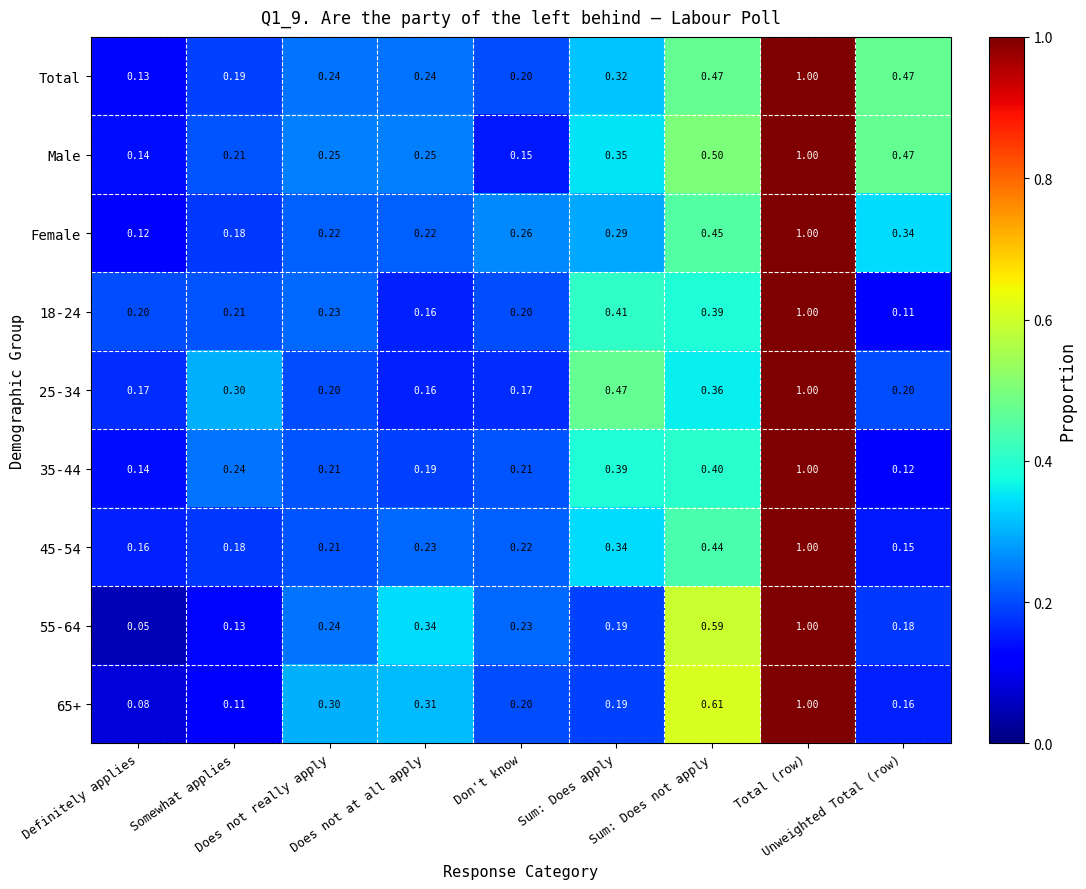

Count the number of data series in this chart.

9